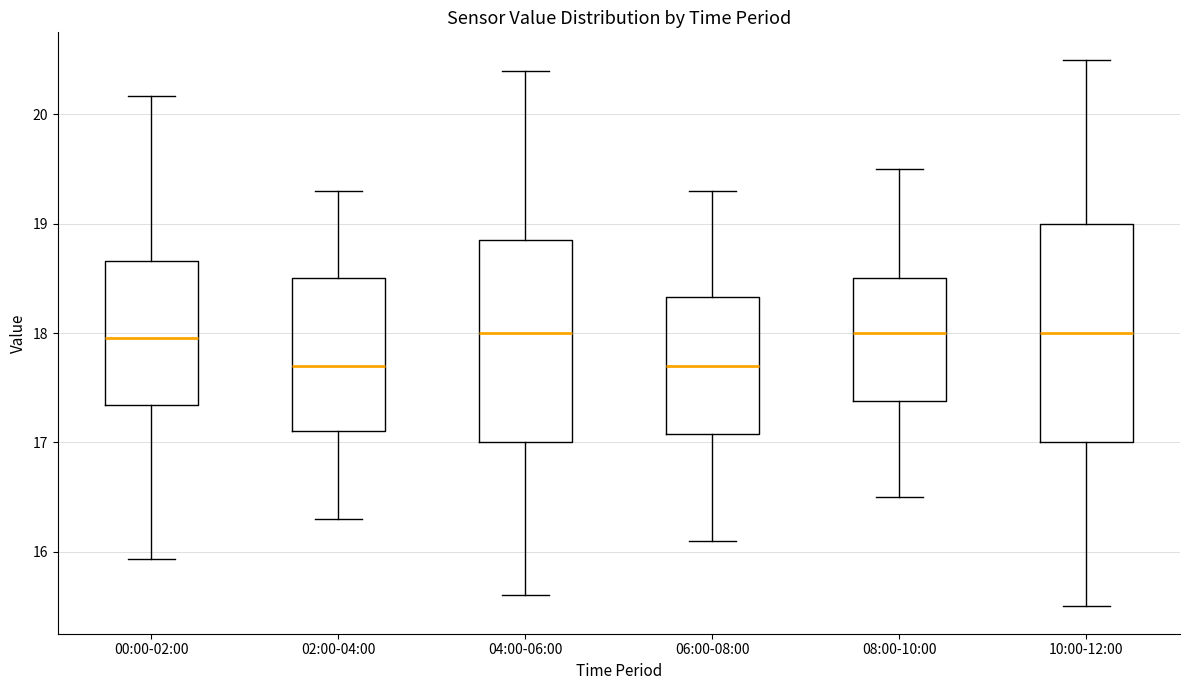

Reading left to right, transcribe this box plot: for each box, give where its median line is, the range the box spans, and where its two whiskers end, as read against the y-axis. The values are not printed on the chart, so give them approximately, as read against the axis.

00:00-02:00: median 18.0, box 17.3 to 18.7, whiskers 15.9 to 20.2
02:00-04:00: median 17.7, box 17.1 to 18.5, whiskers 16.3 to 19.3
04:00-06:00: median 18.0, box 17.0 to 18.9, whiskers 15.6 to 20.4
06:00-08:00: median 17.7, box 17.1 to 18.3, whiskers 16.1 to 19.3
08:00-10:00: median 18.0, box 17.4 to 18.5, whiskers 16.5 to 19.5
10:00-12:00: median 18.0, box 17.0 to 19.0, whiskers 15.5 to 20.5